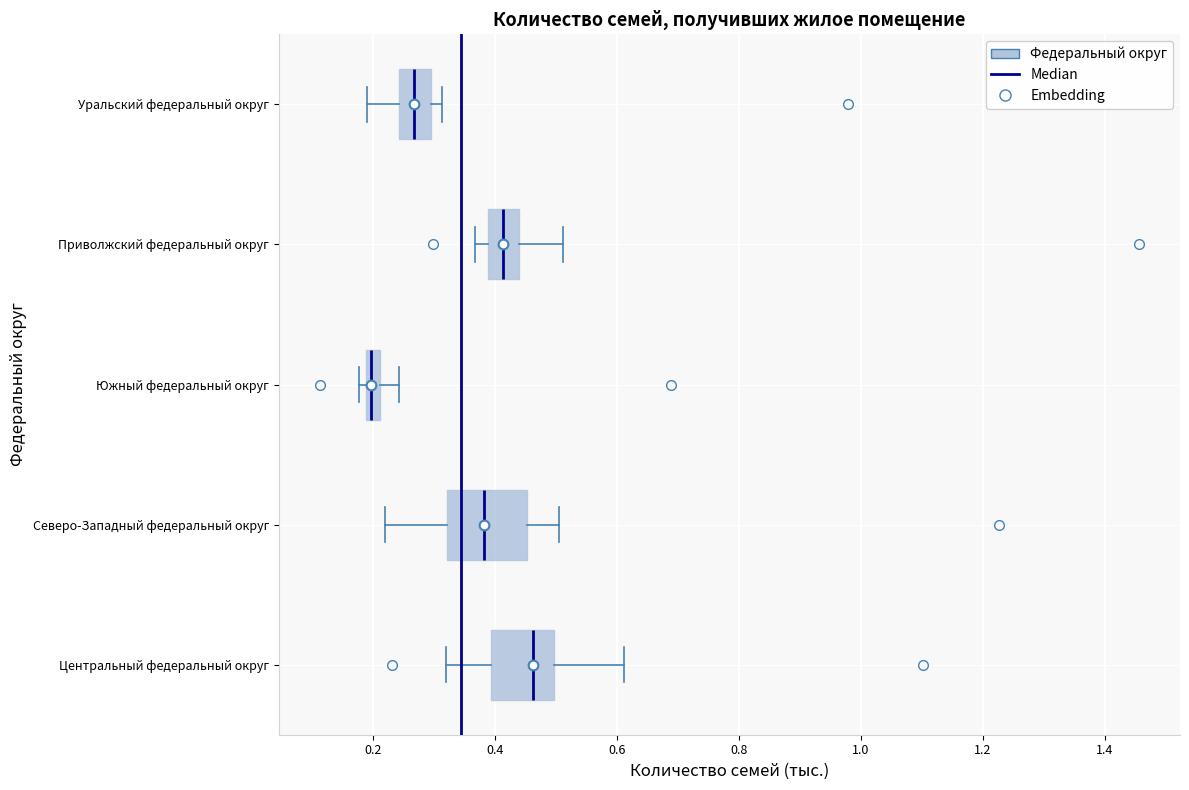

Which box is the widest, from its left edge to its right edge?

Северо-Западный федеральный округ